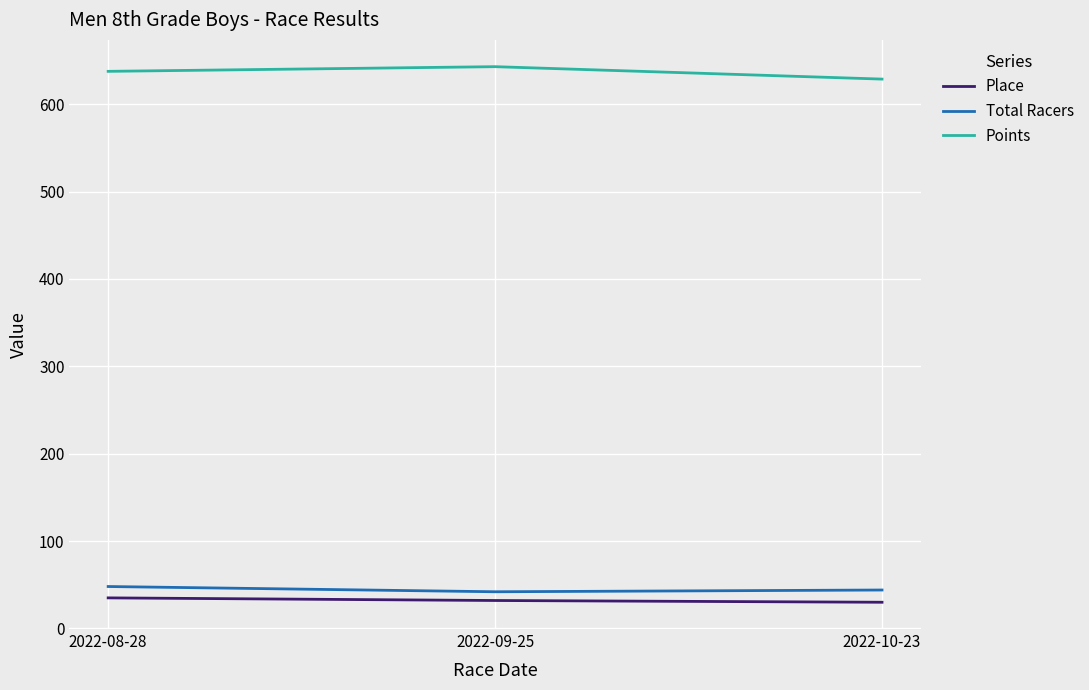

At 2022-08-28, list the series in order from largest to smallest.

Points, Total Racers, Place